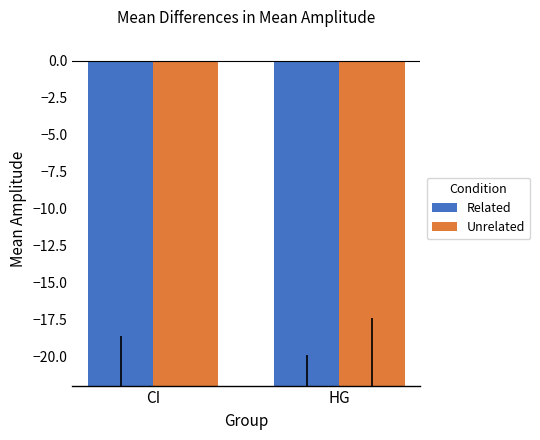

List the series in order of their overall mean, highest first.

Related, Unrelated